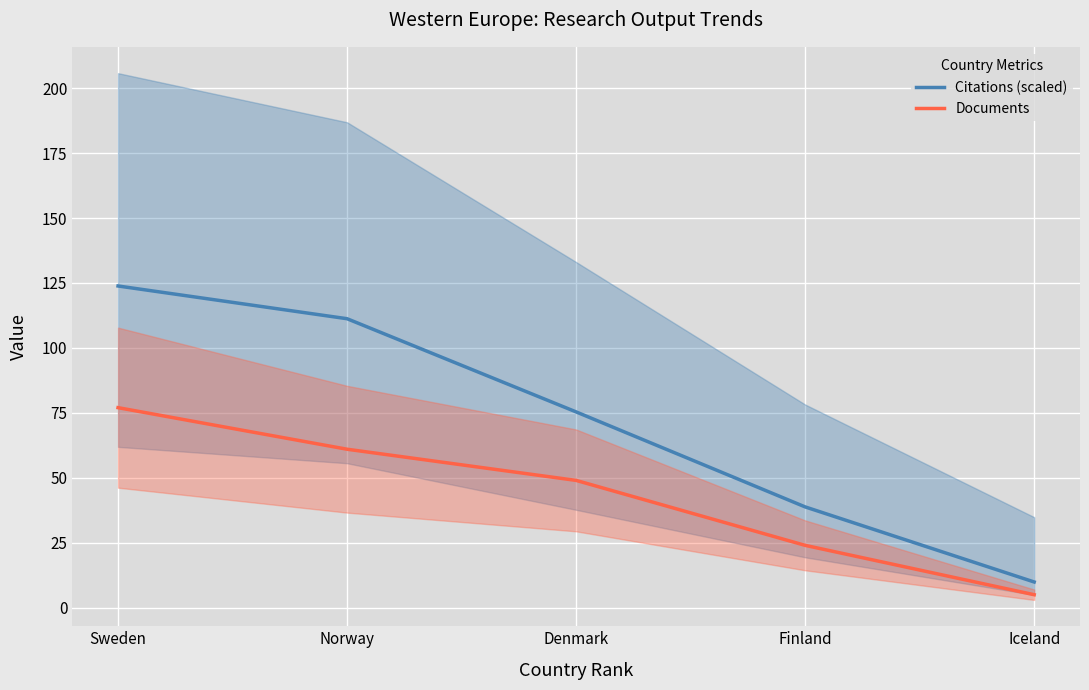

What is the label of the 1st point from the right?

Iceland